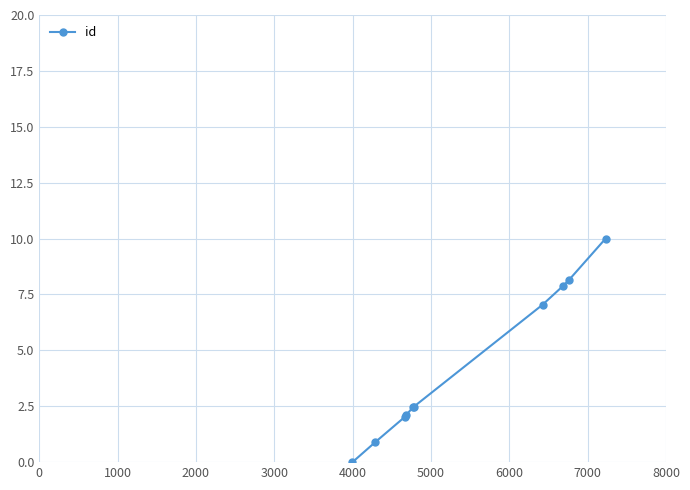

Reading left to right, what are all the values shown in this chart?

0.0	0.9	2.0	2.1	2.5	2.5	7.0	7.9	8.2	10.0